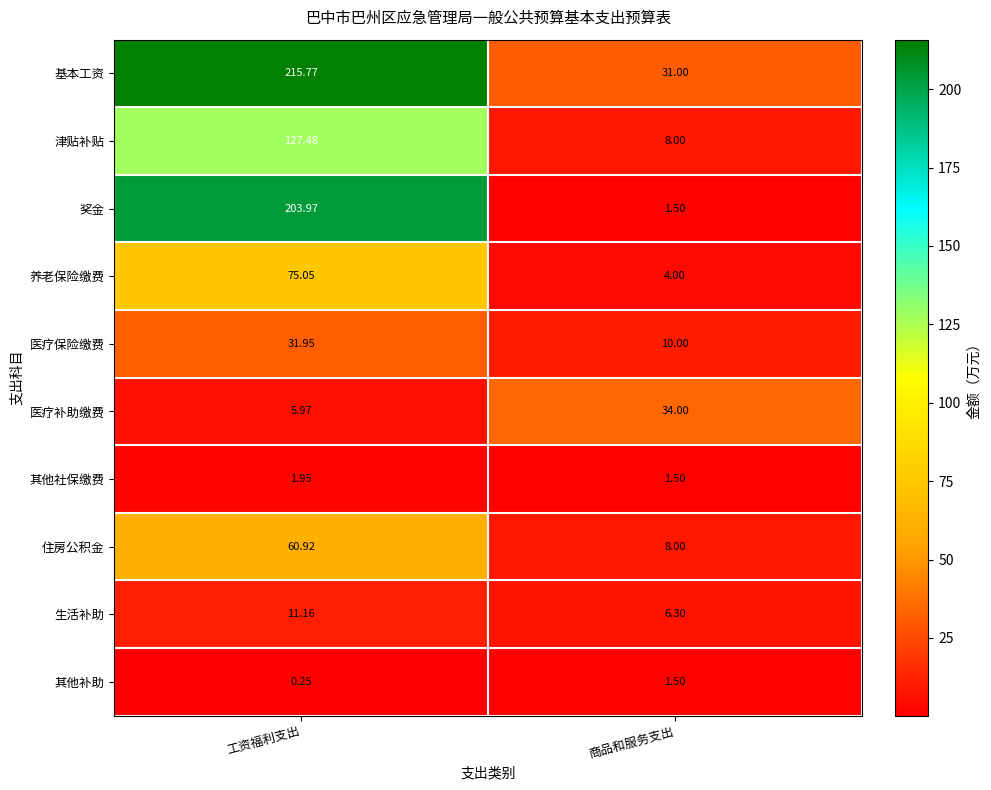

At which label is 医疗补助缴费 closest to 19?

工资福利支出